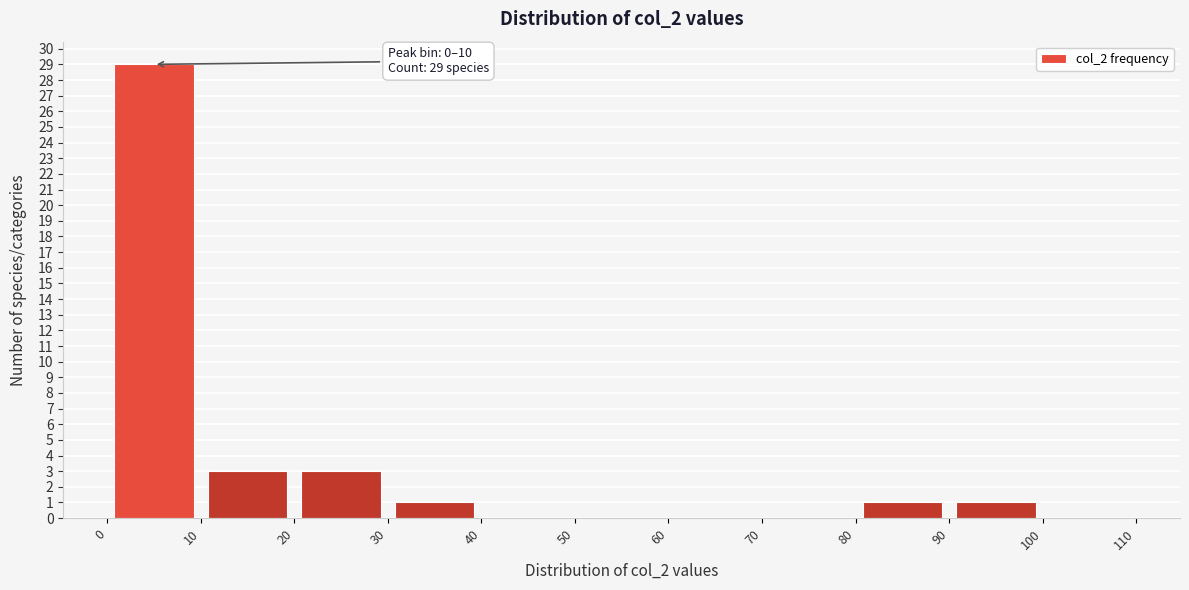

Over which range of the x-axis is the bar tallest?

0 to 10